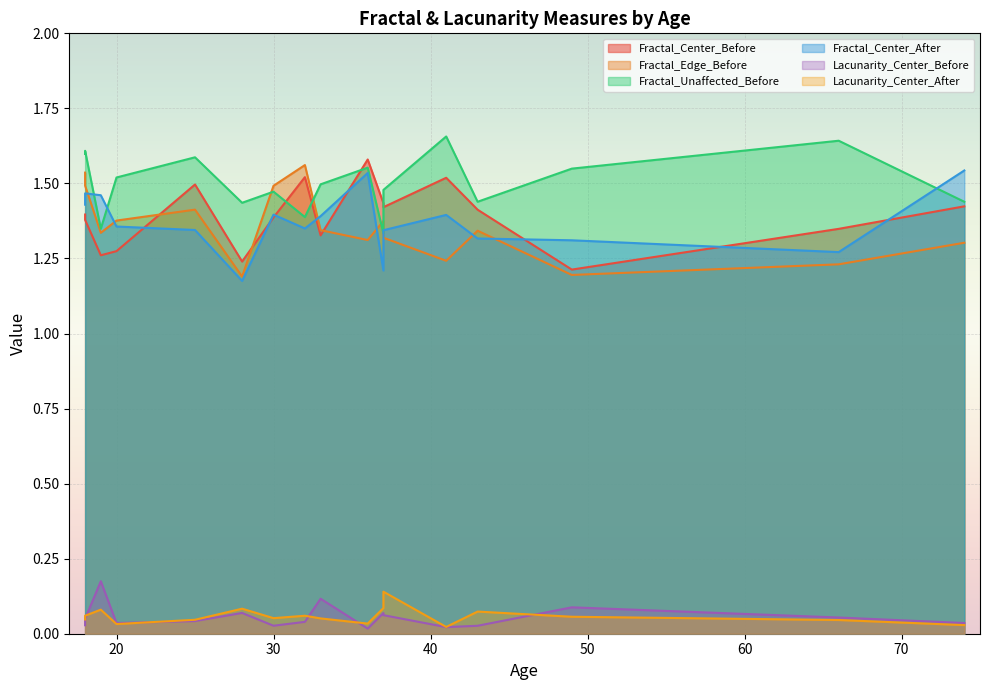

Between 41 and 20, which series saw the biggest shift?

Fractal_Center_Before